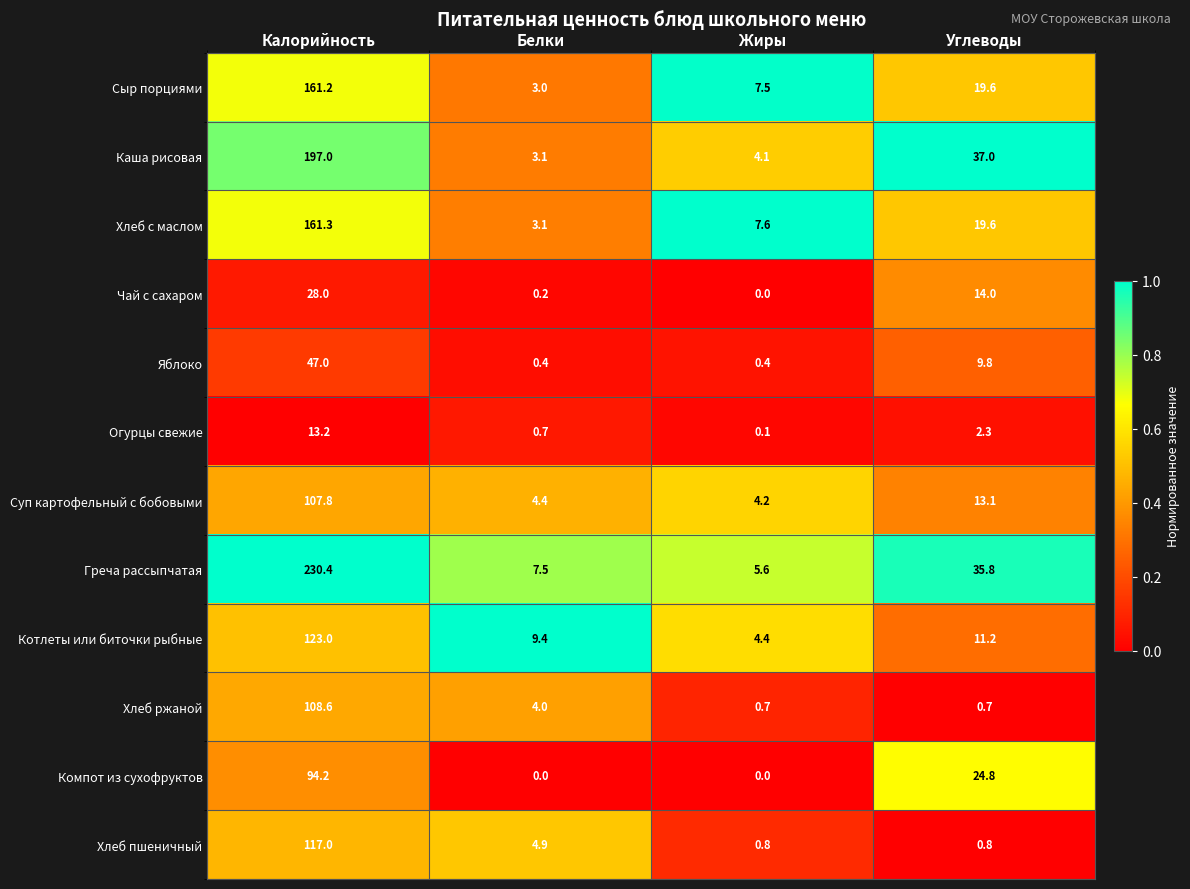

At which label does Сыр порциями first exceed 19?

Калорийность